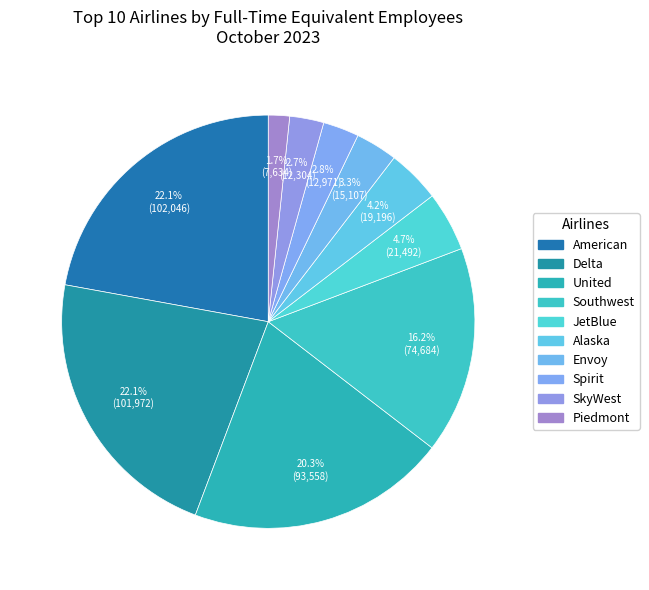

Count the number of slices in the pie.

10